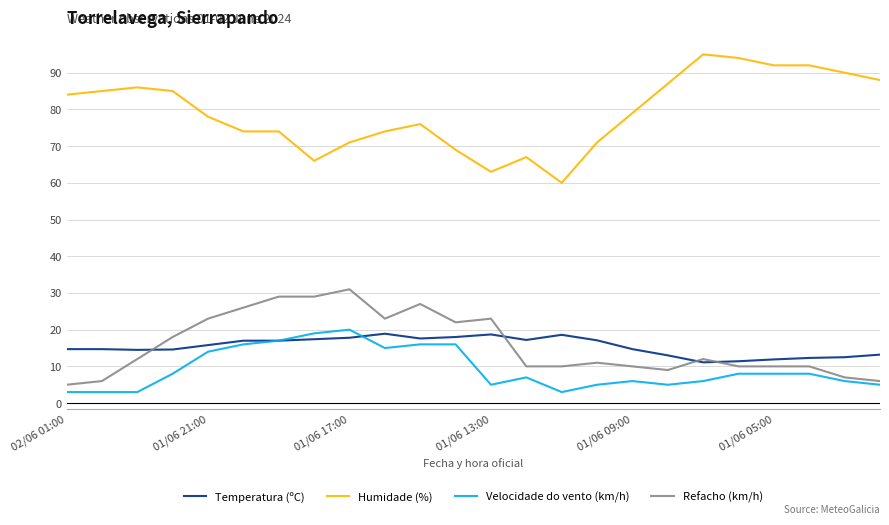

What is the highest value of the Refacho (km/h) series?

31.0